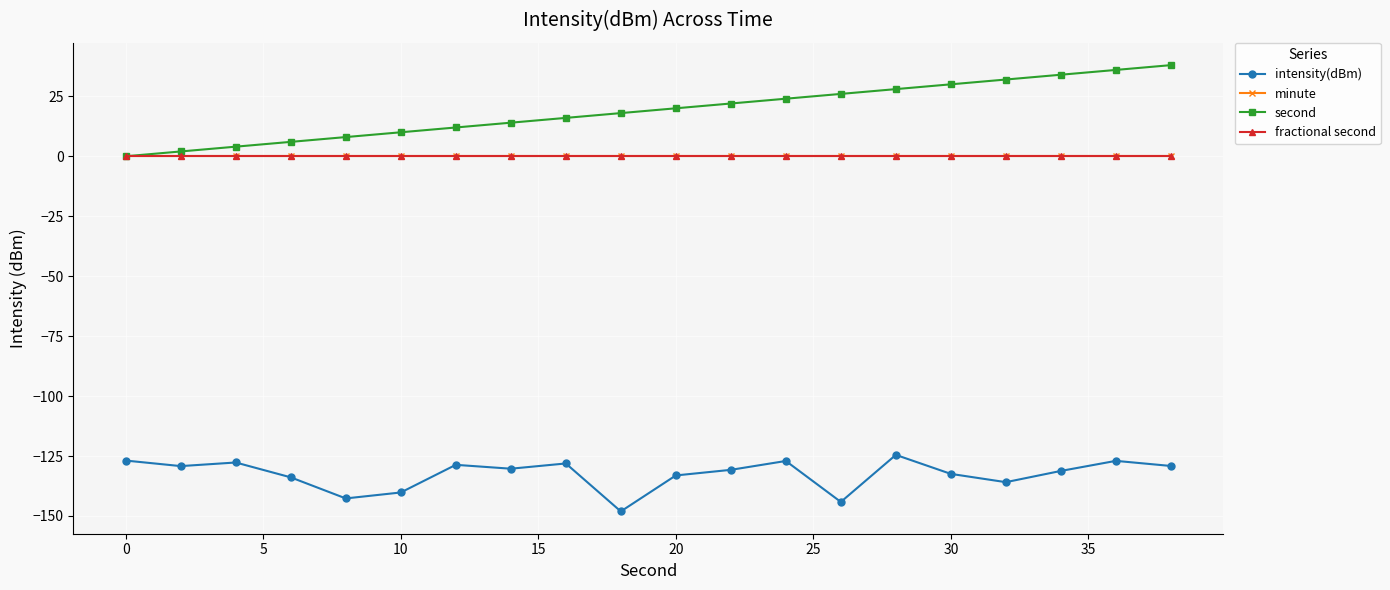

Which series has the largest range (max minus min)?

second